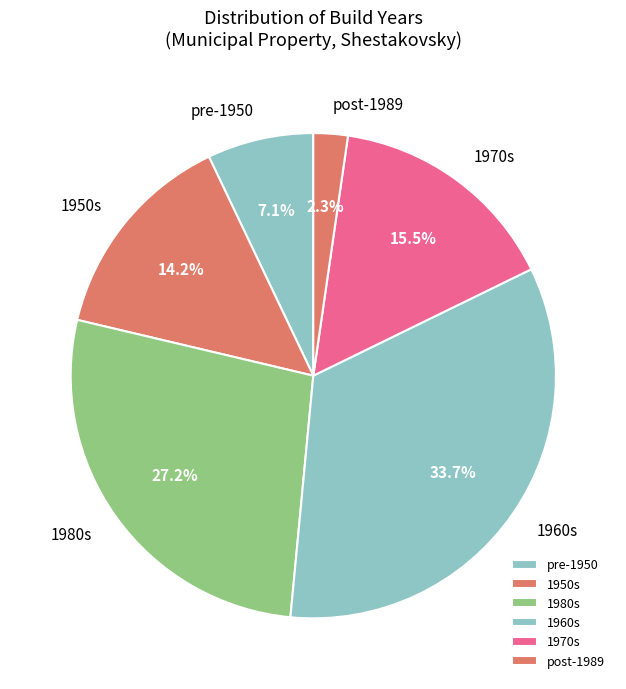

Which slice is the smallest?

post-1989